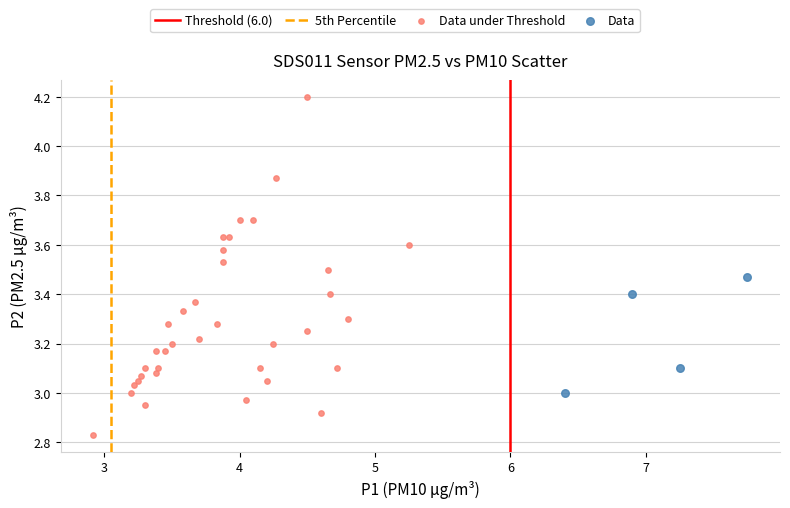

Which series has the widest spread of Y values?

Data under Threshold